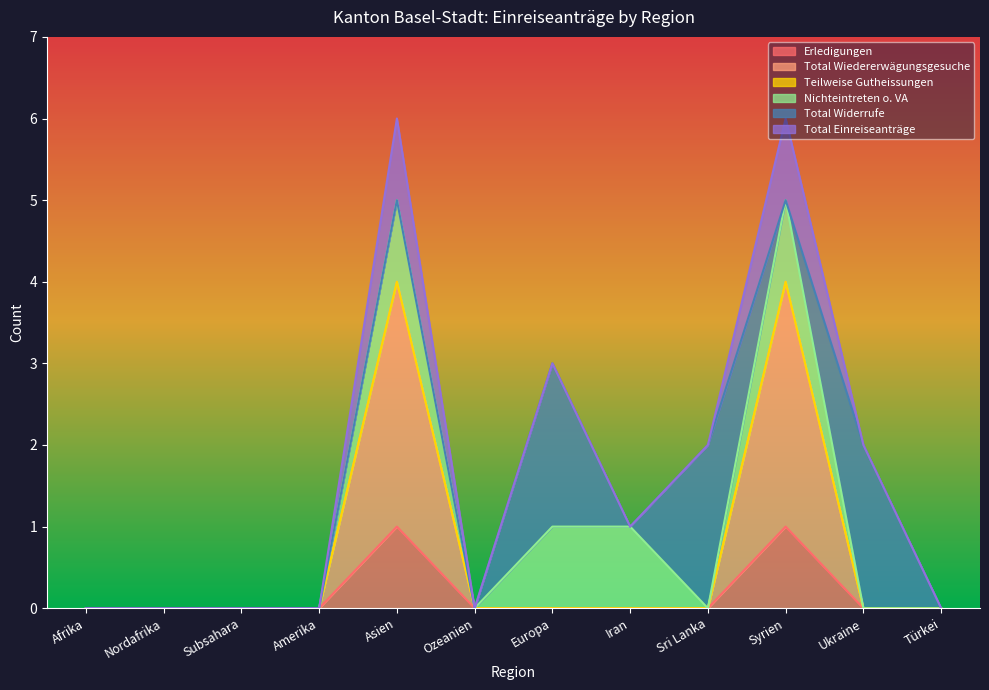

Is it true that Total Wiedererwägungsgesuche equals 0 at Afrika?

True